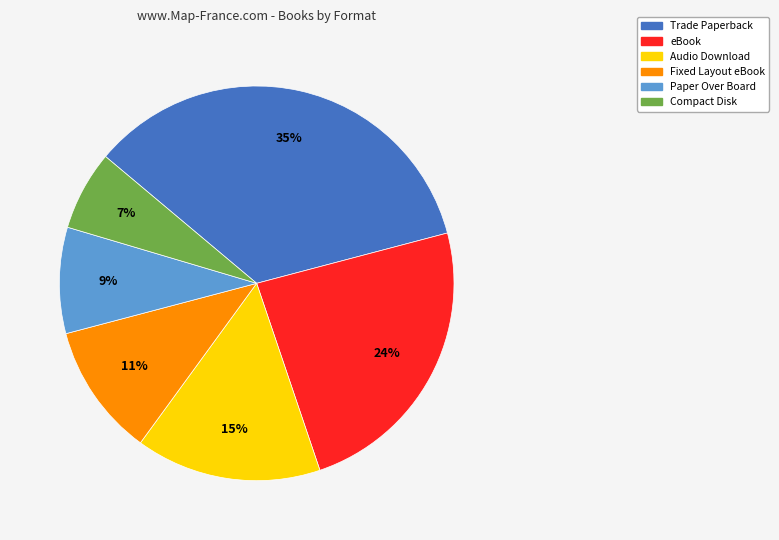

Rank the categories by value from highest to lowest.

Trade Paperback, eBook, Audio Download, Fixed Layout eBook, Paper Over Board, Compact Disk